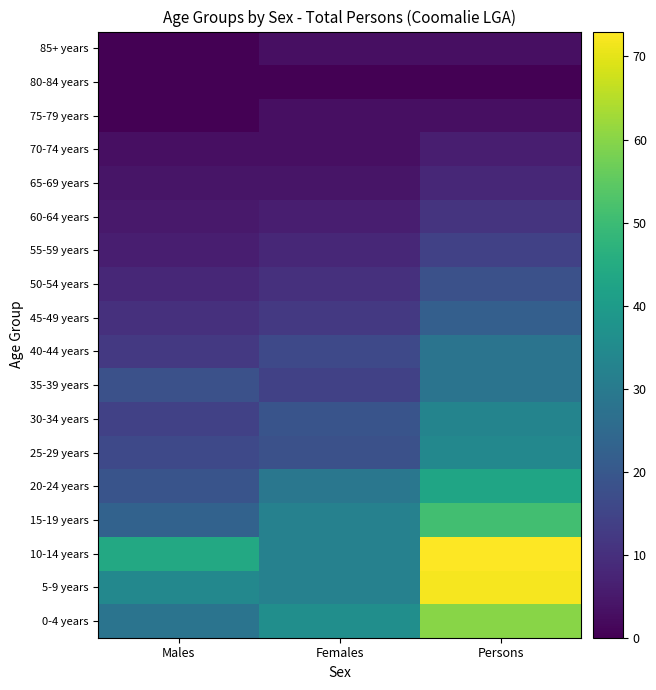

Reading right to left, extract all data points from this chart.

0-4 years: Persons=60	Females=36	Males=28
5-9 years: Persons=72	Females=32	Males=34
10-14 years: Persons=73	Females=32	Males=44
15-19 years: Persons=51	Females=32	Males=23
20-24 years: Persons=43	Females=29	Males=19
25-29 years: Persons=34	Females=18	Males=16
30-34 years: Persons=33	Females=19	Males=14
35-39 years: Persons=28	Females=14	Males=18
40-44 years: Persons=28	Females=16	Males=12
45-49 years: Persons=22	Females=12	Males=10
50-54 years: Persons=18	Females=10	Males=8
55-59 years: Persons=14	Females=8	Males=6
60-64 years: Persons=11	Females=6	Males=5
65-69 years: Persons=8	Females=4	Males=4
70-74 years: Persons=6	Females=3	Males=3
75-79 years: Persons=3	Females=3	Males=0
80-84 years: Persons=0	Females=0	Males=0
85+ years: Persons=3	Females=3	Males=0